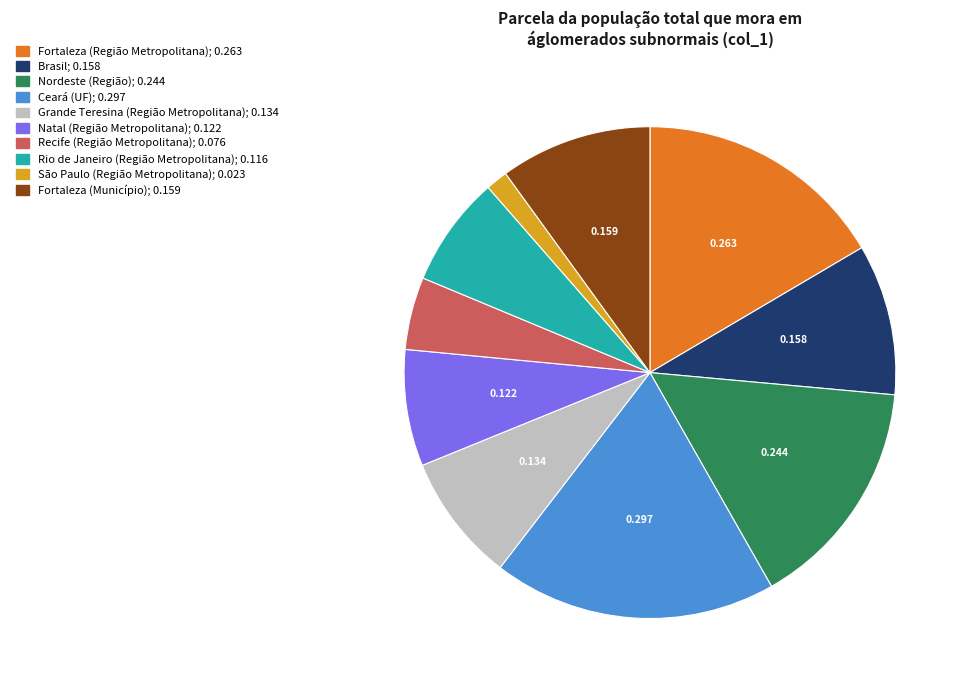

How many slices are in this pie chart?

10